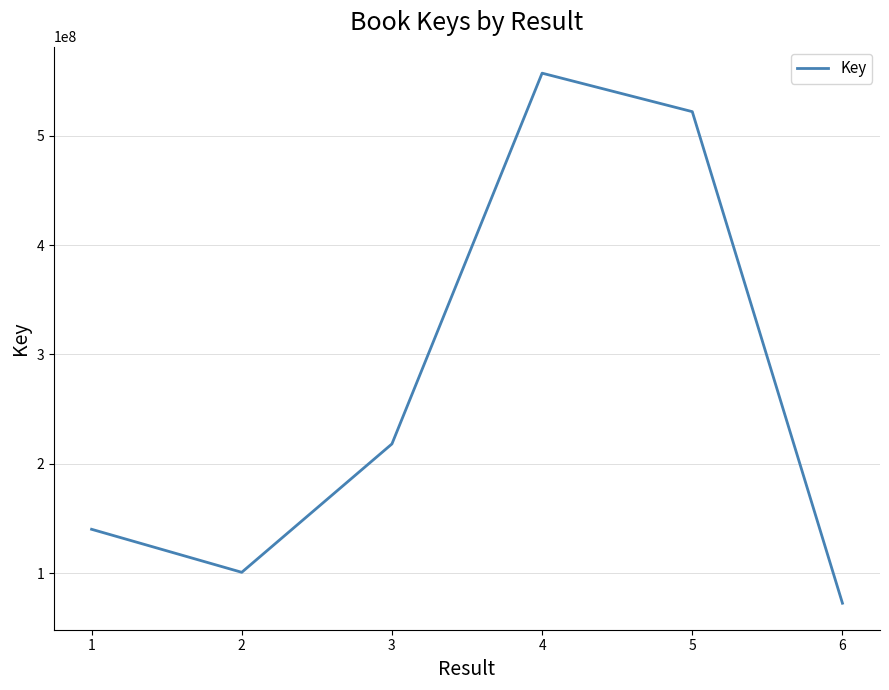

Reading left to right, extract all data points from this chart.

1=140039984	2=100674574	3=218116885	4=557294784	5=522086887	6=72394932